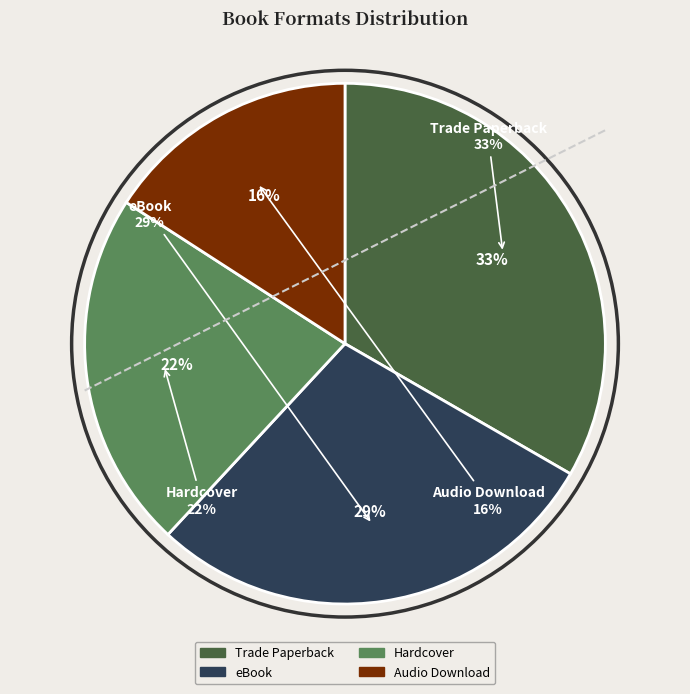

Which slice is the largest?

Trade Paperback